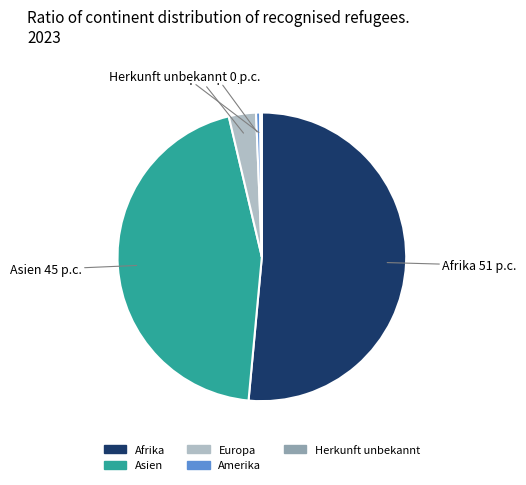

What is the majority slice?

Afrika